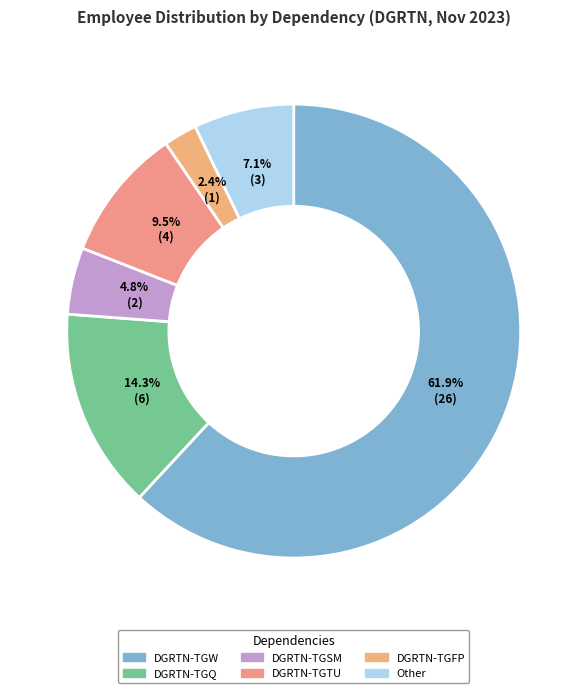

Is it true that DGRTN-TGSM is 16% of the pie?

False